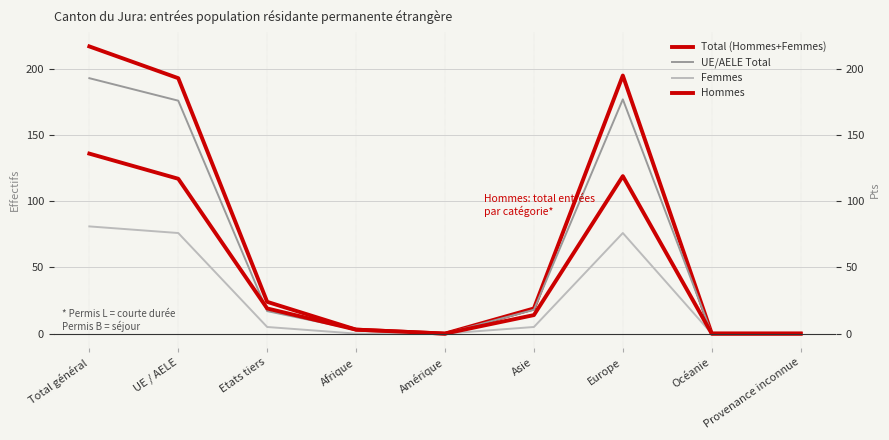

Between Asie and Amérique, which is larger?

Asie